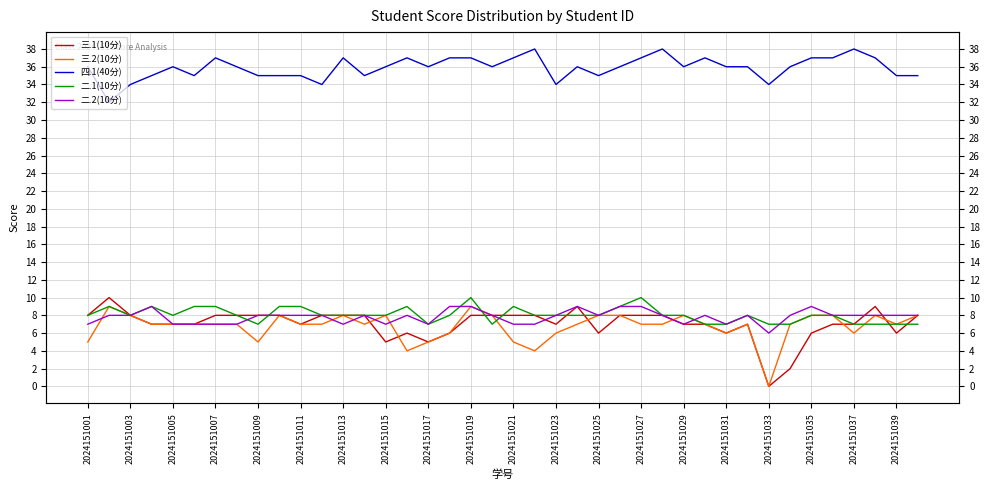

Does the chart have visible grid lines?

Yes